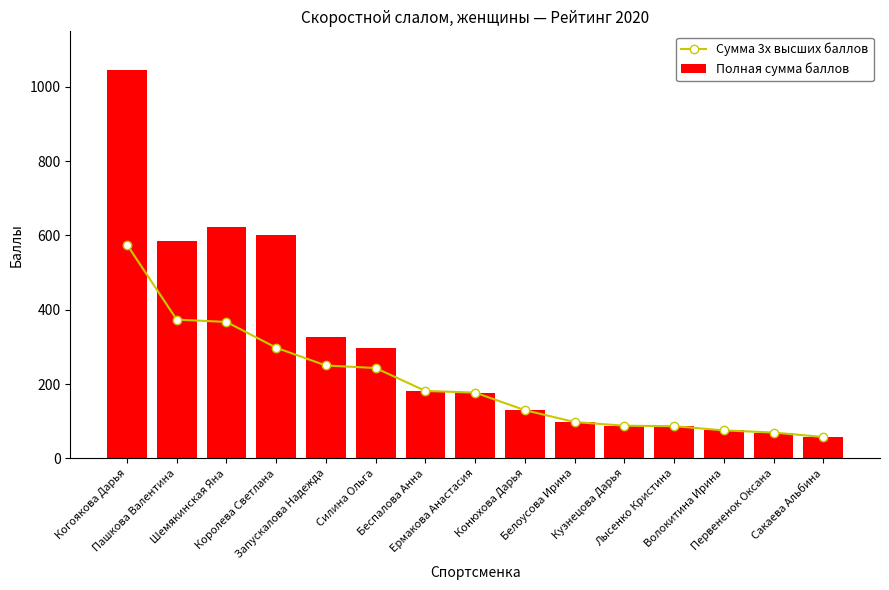

Is the value of Полная сумма баллов at Силина Ольга greater than the value of Сумма 3х высших баллов at Ермакова Анастасия?

Yes